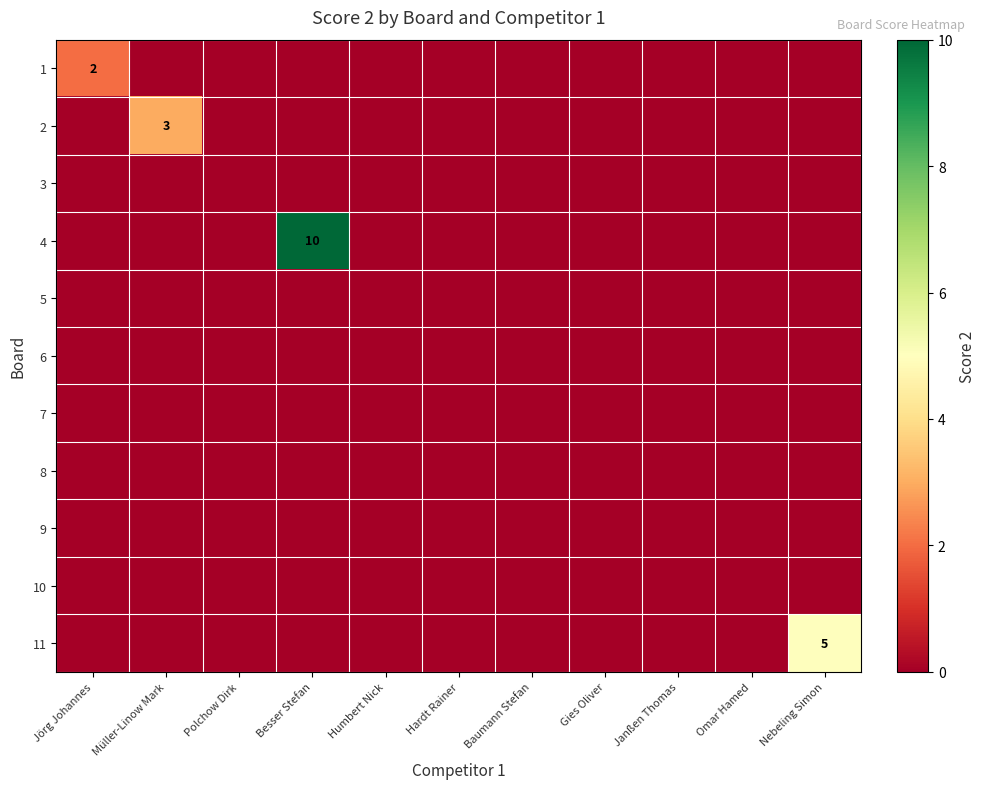

Which has a higher value, Müller-Linow Mark or Humbert Nick?

Müller-Linow Mark